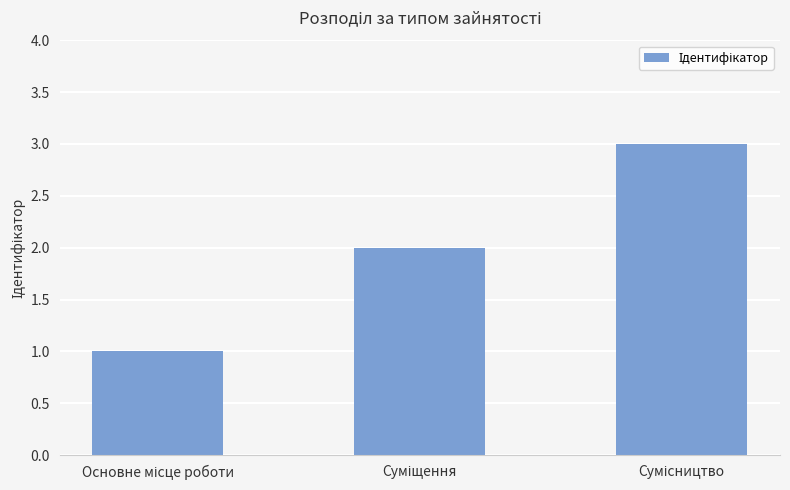

What is the greatest value displayed?

3